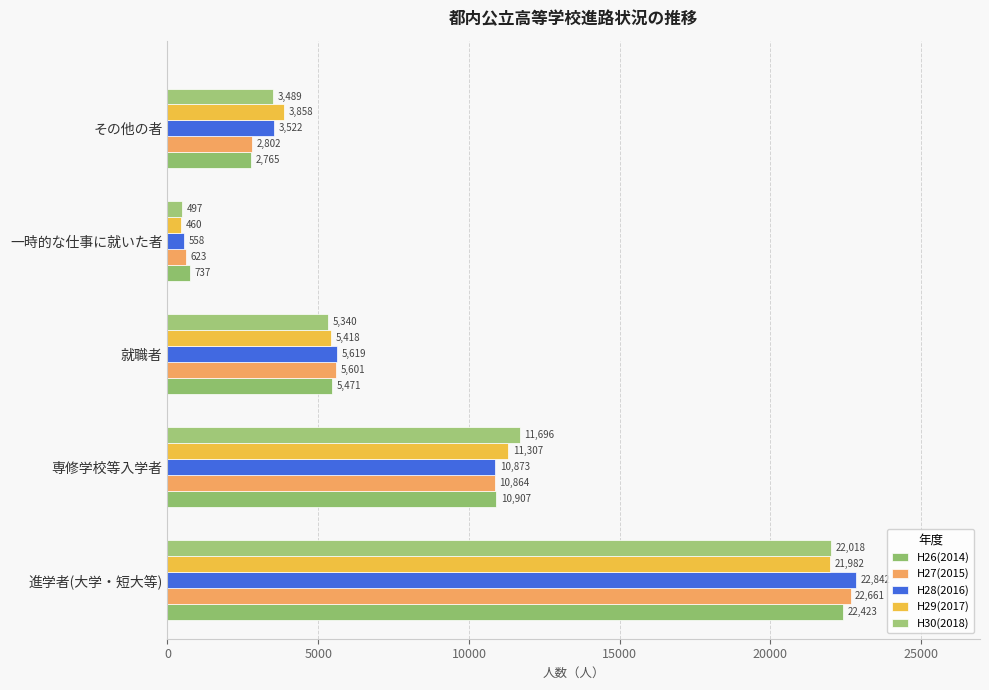

At which label is H30(2018) closest to 11257?

専修学校等入学者